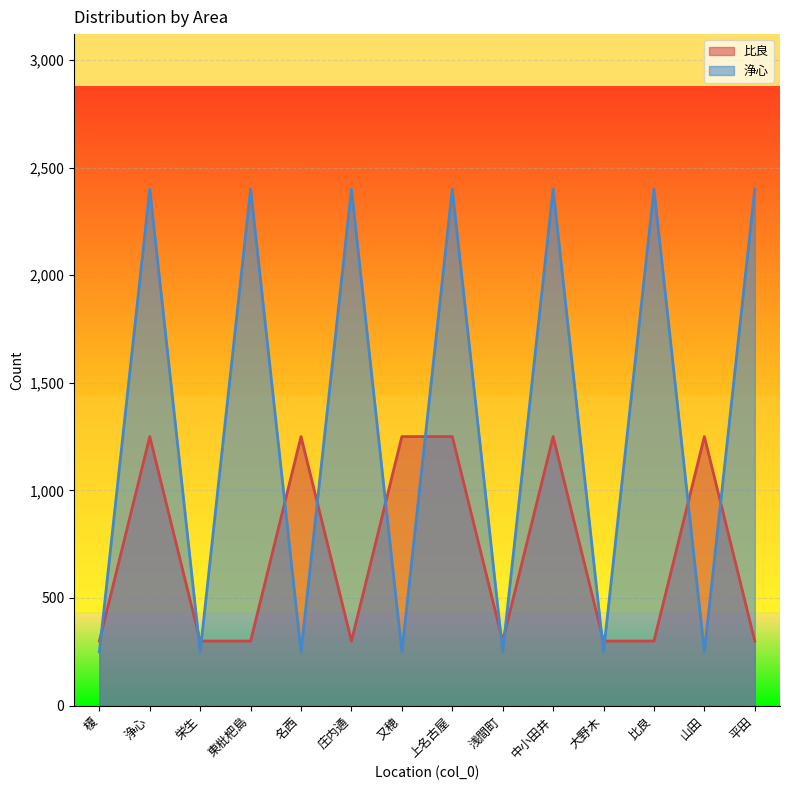

Which has a higher value, 浅間町 or 又穂?

又穂